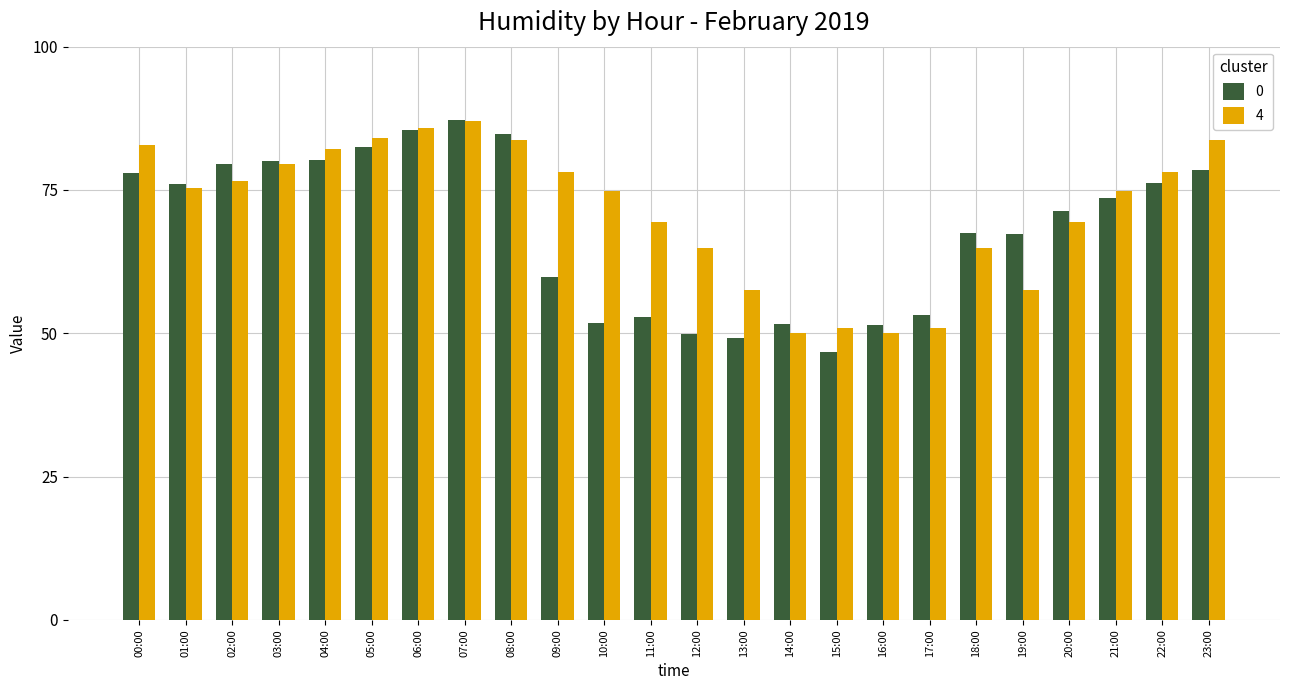

What is the average value of the 0 series?

68.1